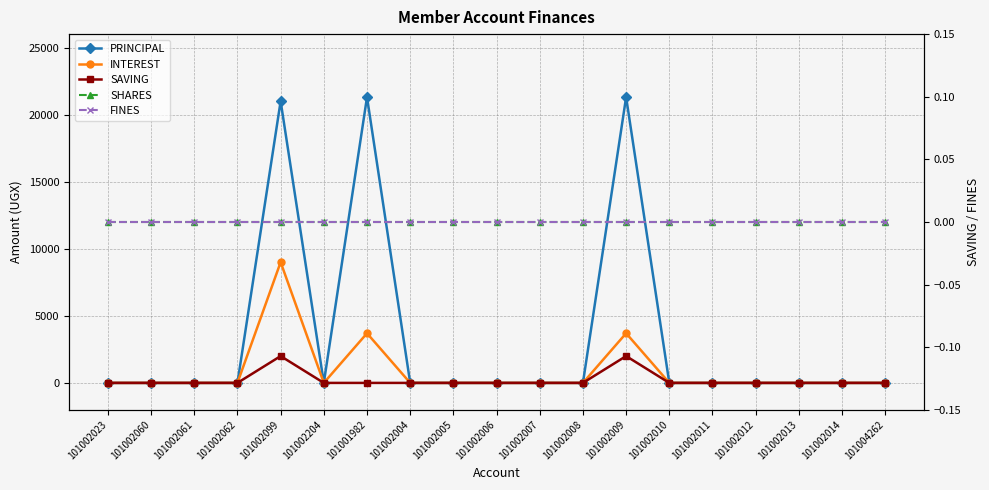

Which series has the largest total across all categories?

PRINCIPAL